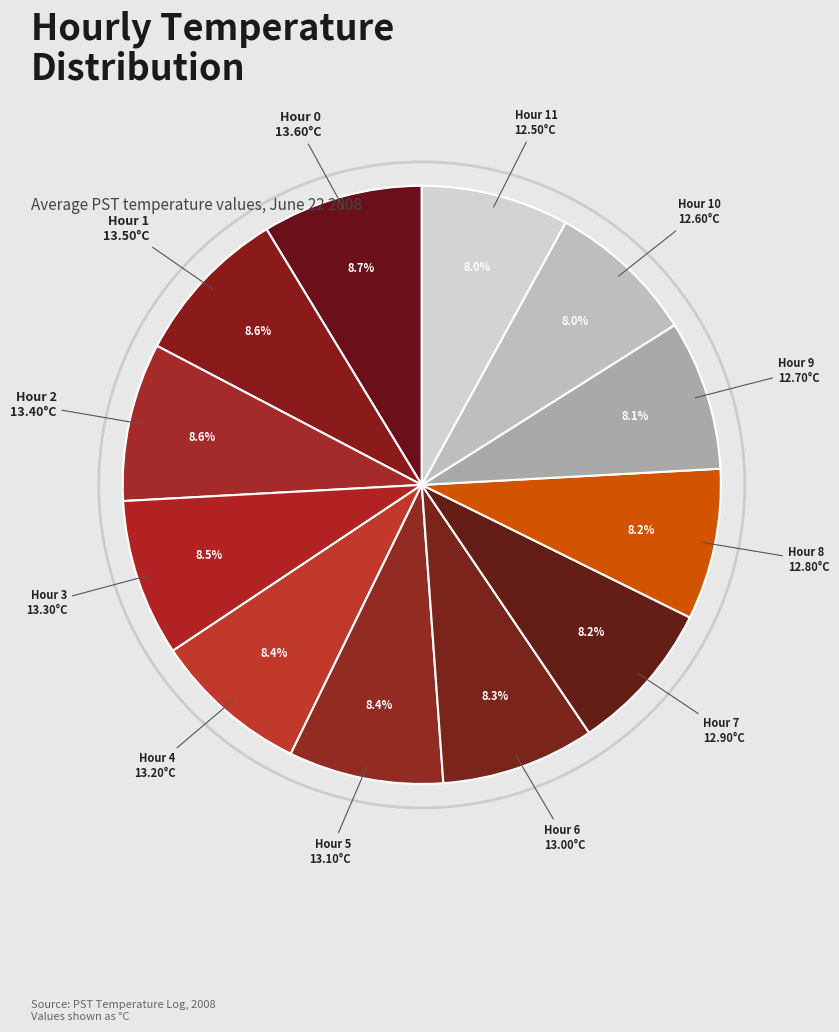

To the nearest percent, what is the difference between the largest and smallest slice percentages?

1%